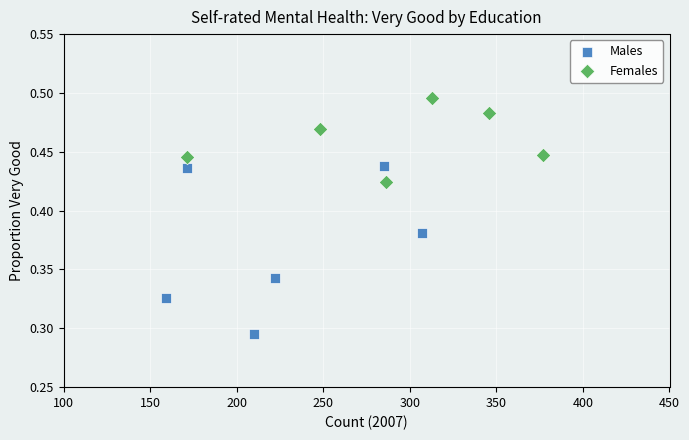

Which series reaches the minimum Y coordinate?

Males